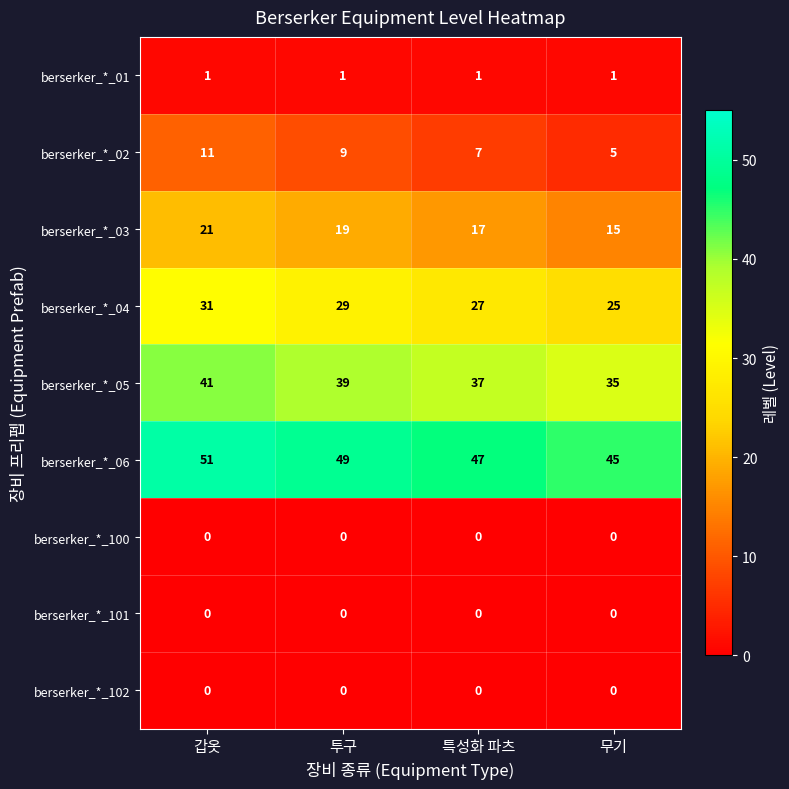

Rank the categories by berserker_*_02 value from highest to lowest.

갑옷, 투구, 특성화 파츠, 무기